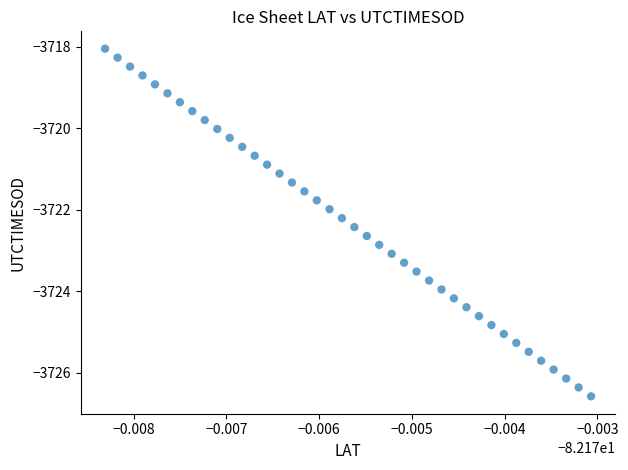

What is the range of Y values (max minus min)?

8.5